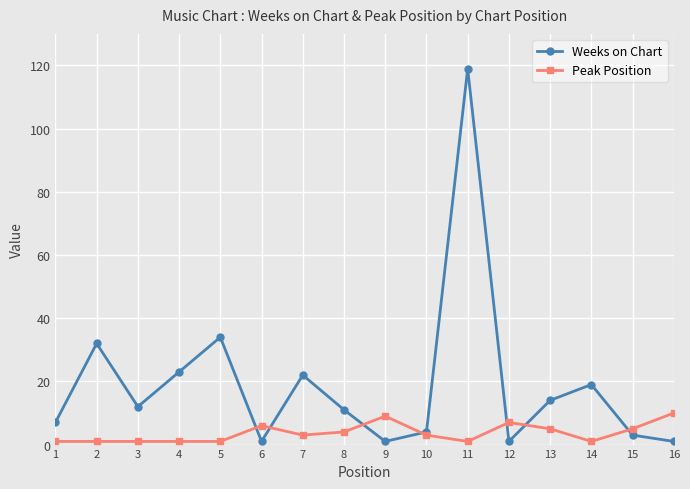

Rank the series by their average value, from lowest to highest.

Peak Position, Weeks on Chart